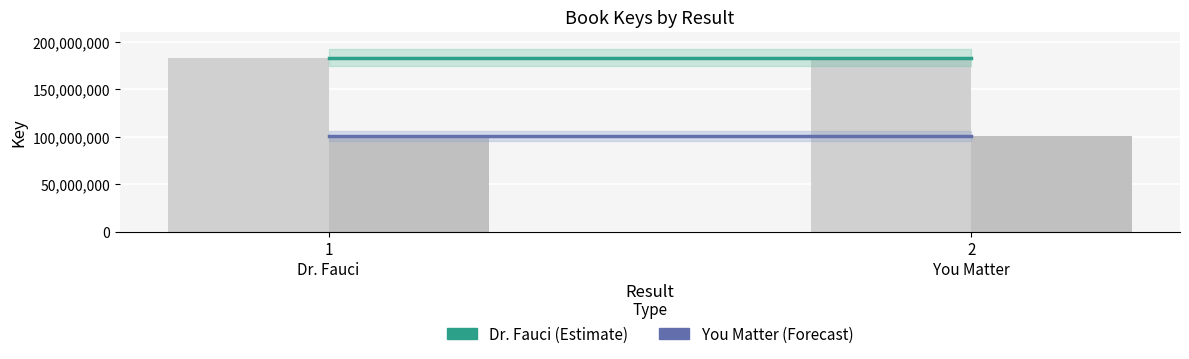

The value of You Matter (Forecast) at 1
Dr. Fauci is 100770016. True or false?

True